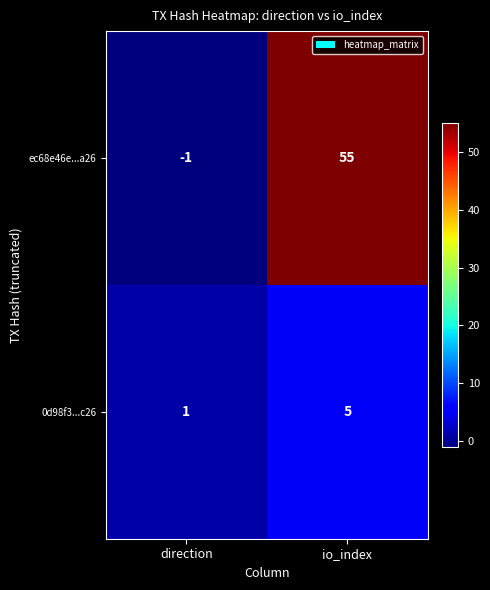

What is the difference between the ec68e46e...a26 values at io_index and direction?

56